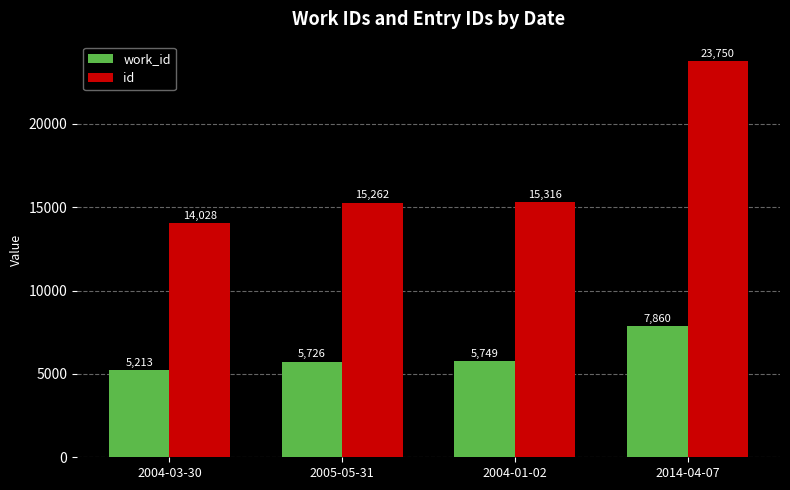

At how many categories does at least one series exceed 6498?

4